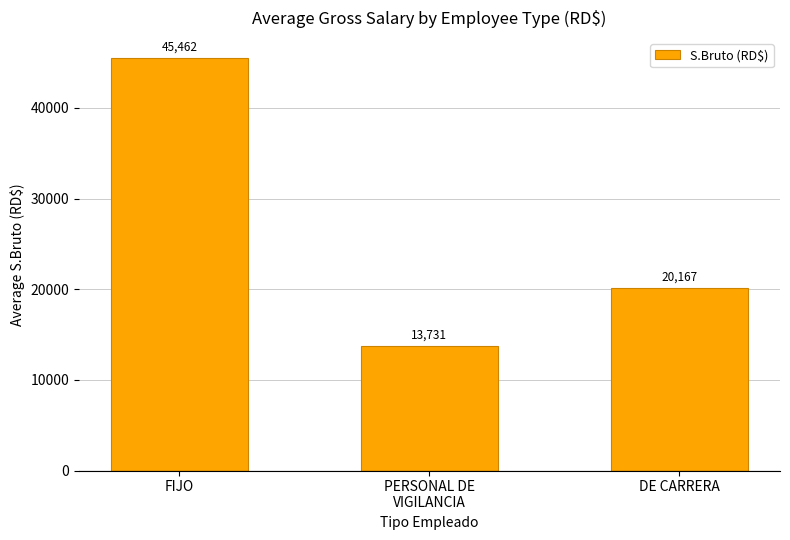

How many data points does each series have?

3